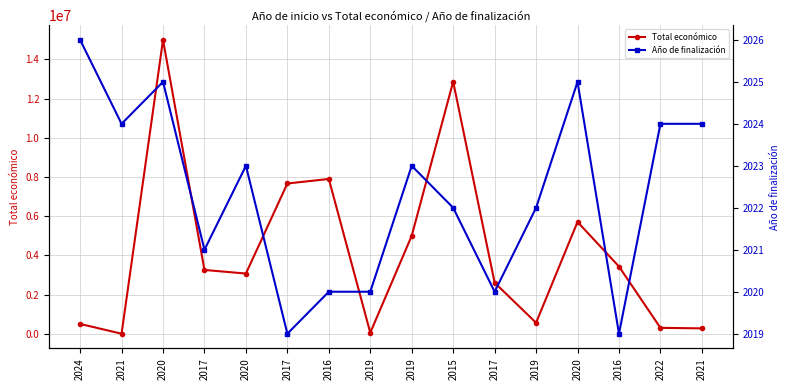

Reading left to right, transcribe all the data shown in this chart.

Total económico: 2024=499059	2021=0	2020=14994445	2017=3253437	2020=3069653	2017=7665218	2016=7895657	2019=50000	2019=4998188	2015=12861529	2017=2603861	2019=558821	2020=5703693	2016=3428767	2022=299882	2021=271917
Año de finalización: 2024=2026	2021=2024	2020=2025	2017=2021	2020=2023	2017=2019	2016=2020	2019=2020	2019=2023	2015=2022	2017=2020	2019=2022	2020=2025	2016=2019	2022=2024	2021=2024